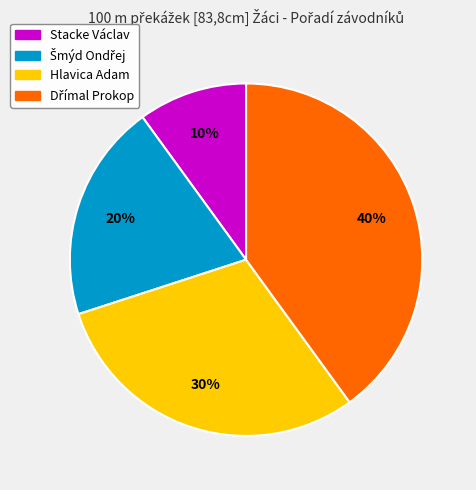

How many slices are in this pie chart?

4